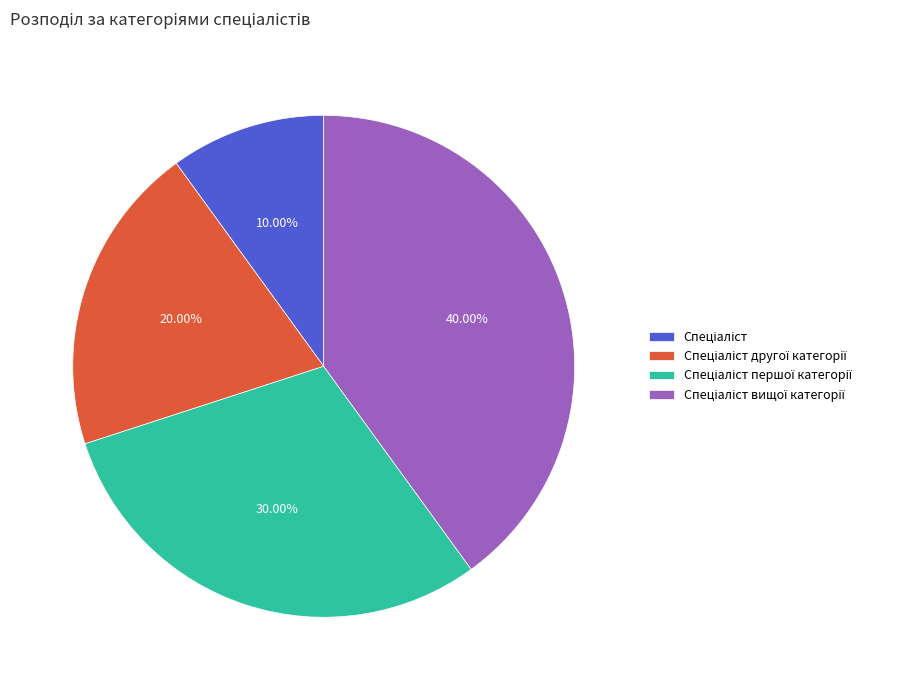

Does any single category account for the majority?

No